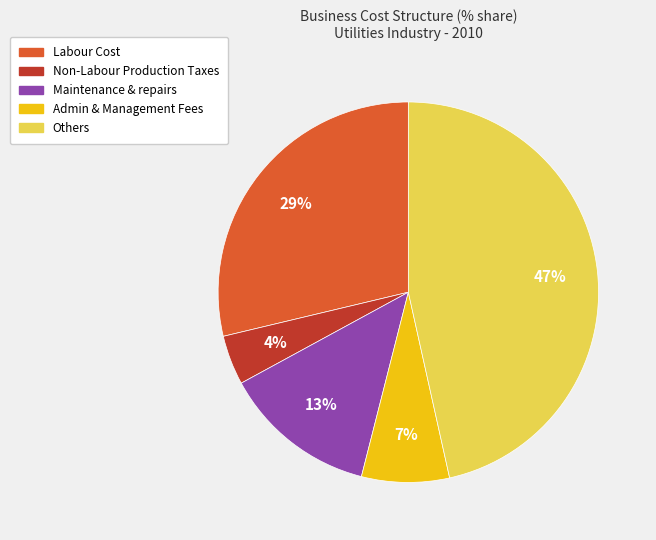

Is there any slice that represents more than half of the pie?

No